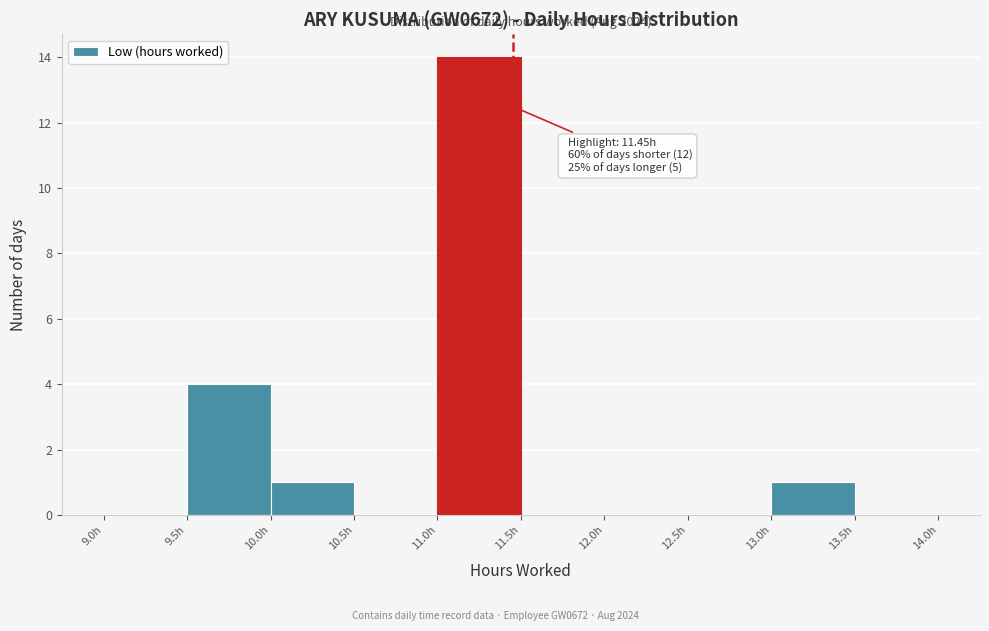

Over which range of the x-axis is the bar tallest?

11.0 to 11.5